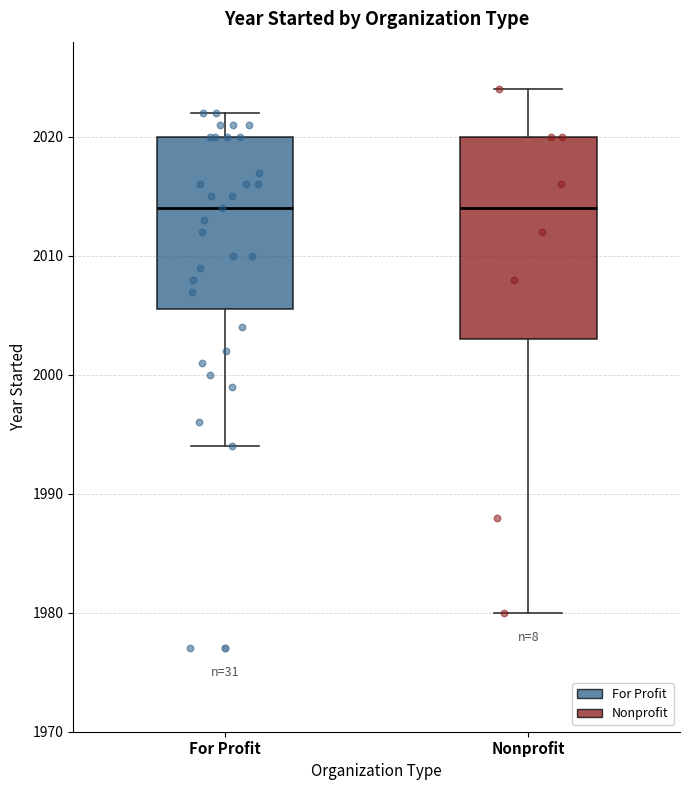

Where does the median line of the box for Nonprofit sit on the y-axis? The values are not printed on the chart, so give them approximately, as read against the axis.

2014